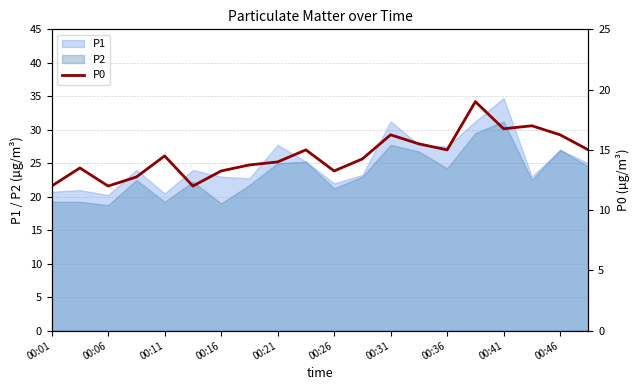

Is it true that P1 equals 22.0 at 00:26?

True